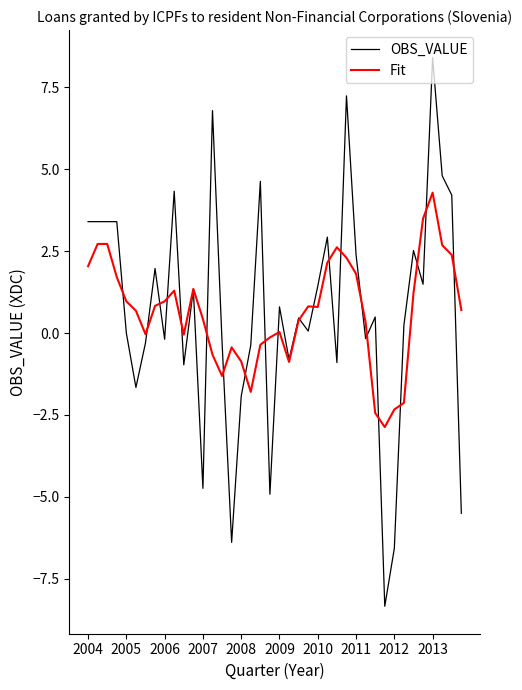

Which series has the largest range (max minus min)?

OBS_VALUE